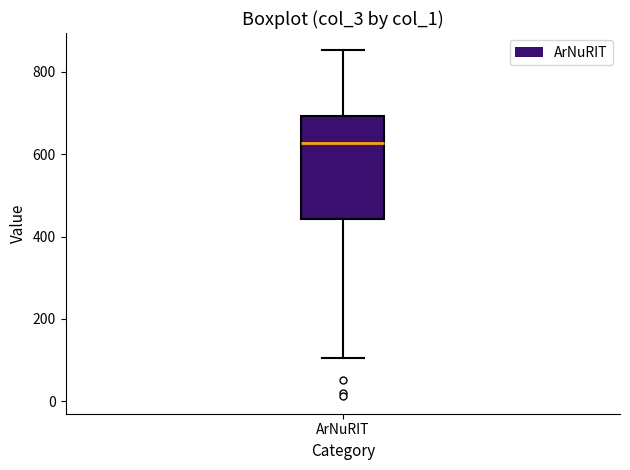

Transcribe this box plot: give where the median line is, the range the box spans, and where the two whiskers end, as read against the y-axis. The values are not printed on the chart, so give them approximately, as read against the axis.

median 620, box 440 to 700, whiskers 100 to 860